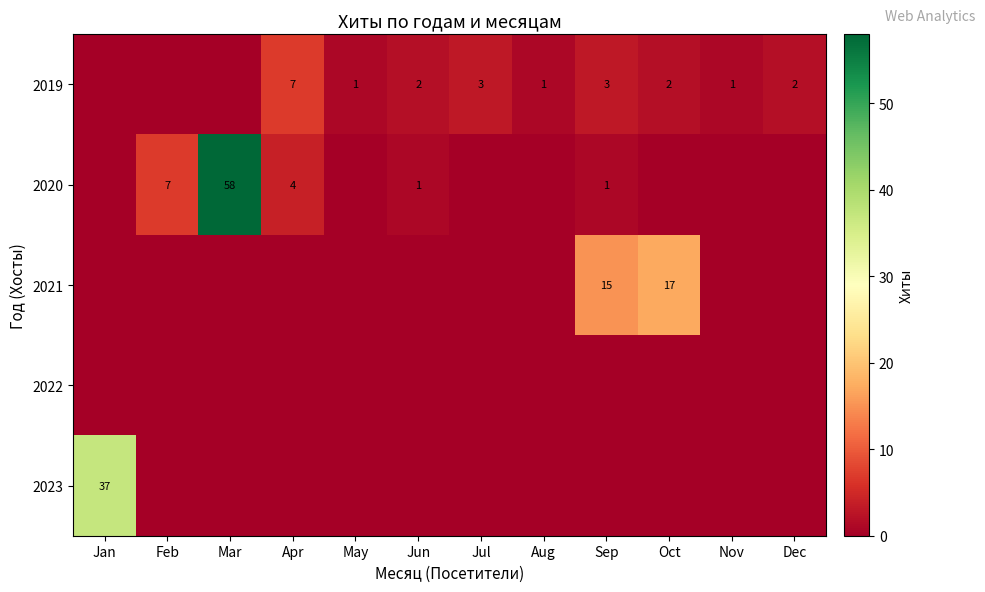

True or false: 2019 has a value of 2 at Oct.

True